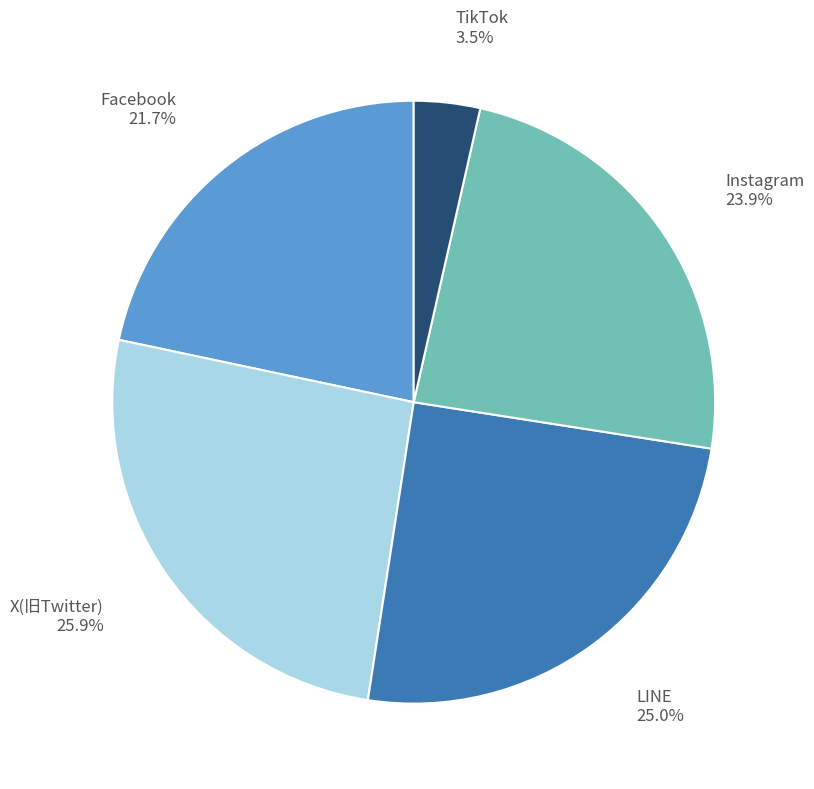

What is the smallest slice in the pie chart?

TikTok